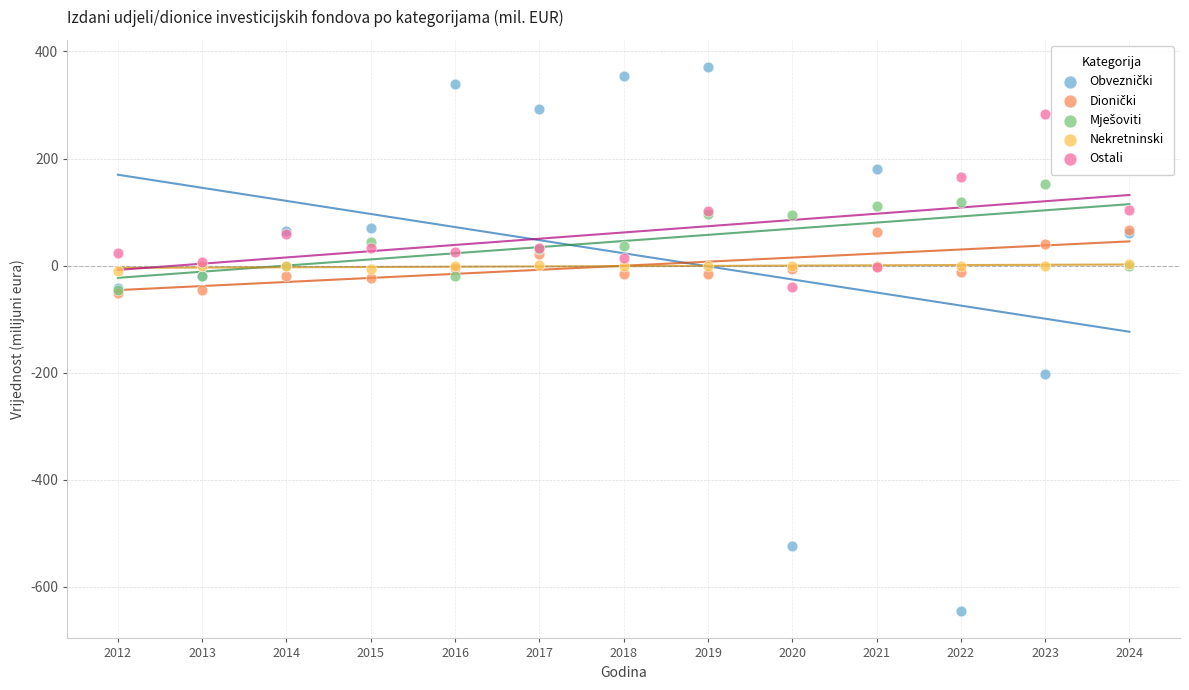

Across all series, what Y value is closest to -137?

-202.1